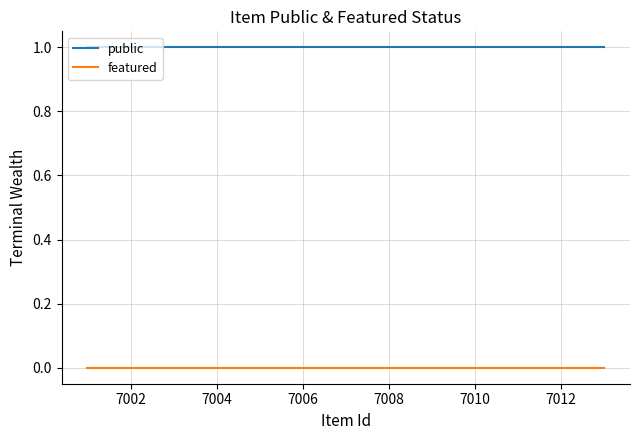

Which series has the largest total across all categories?

public